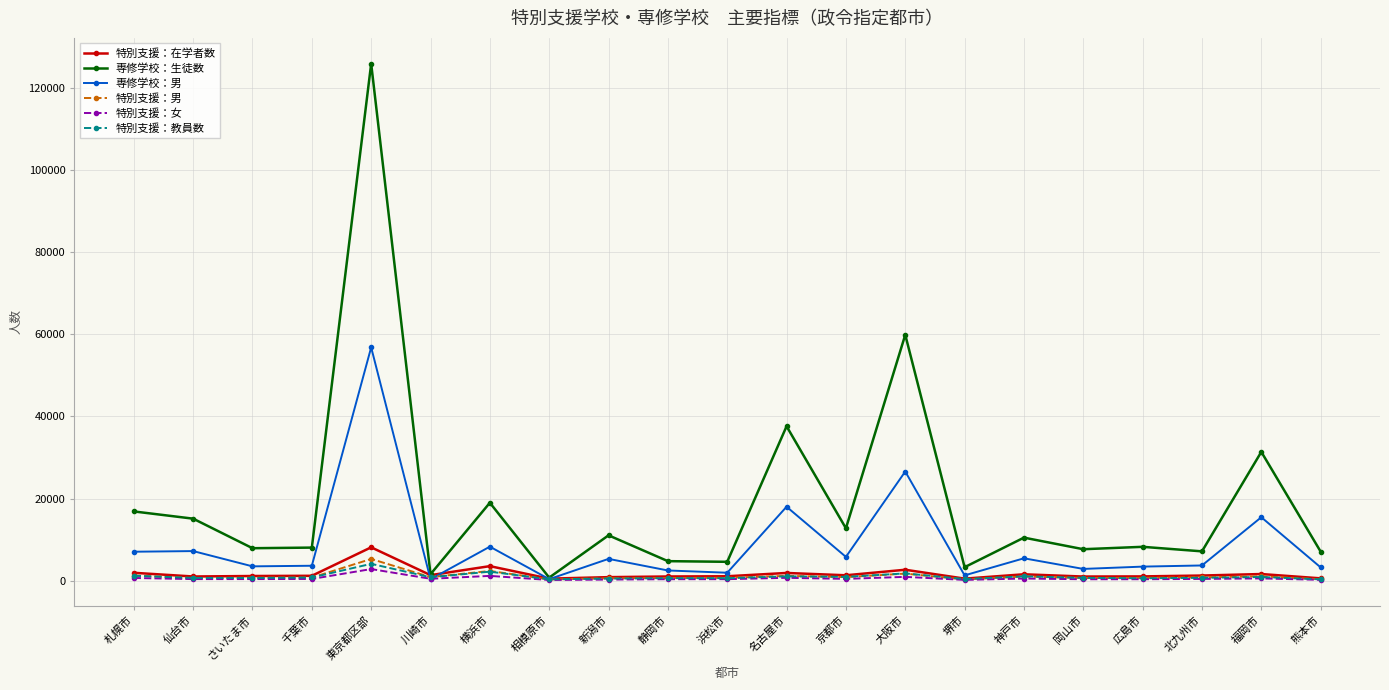

After their last crossing, which series has the higher values: 専修学校：男 or 特別支援：女?

専修学校：男